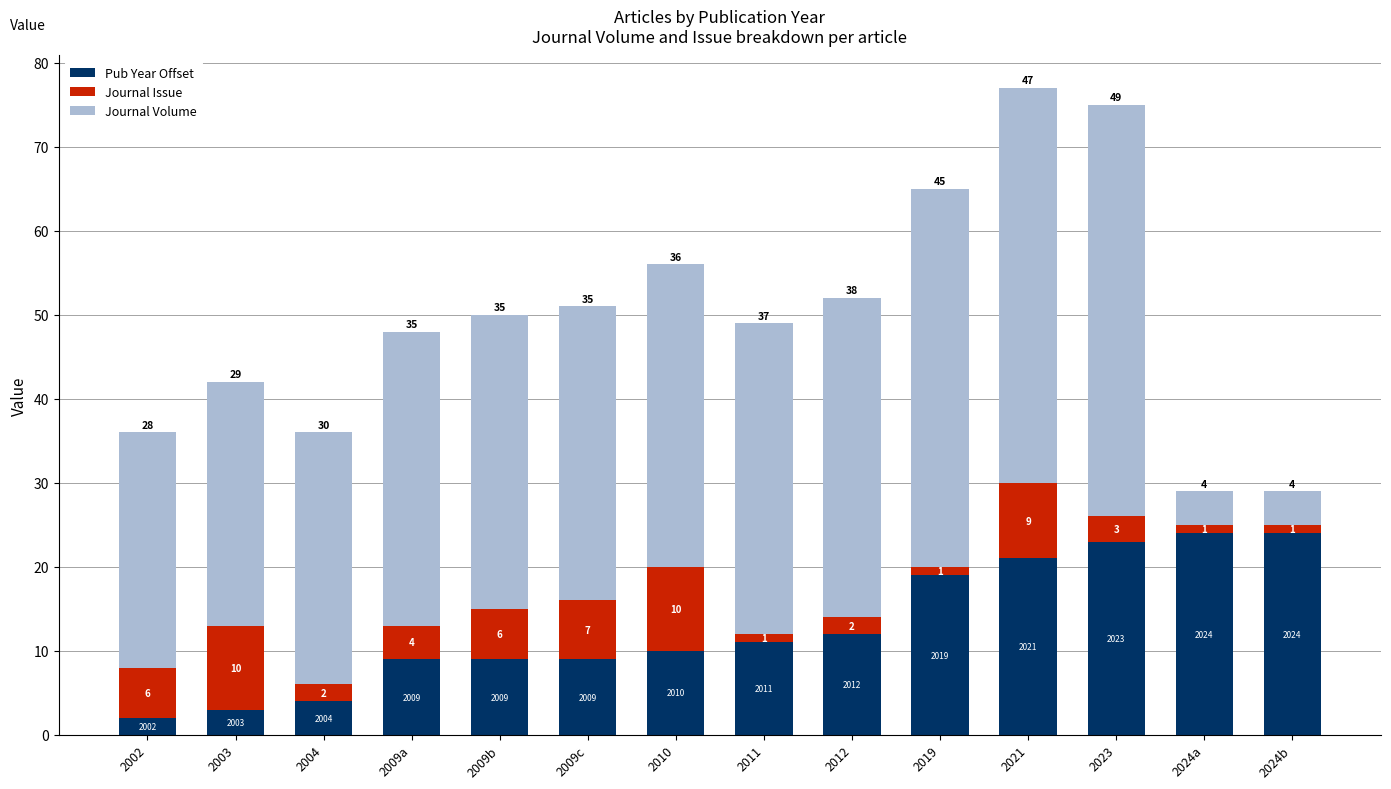

Reading right to left, what are the values for Pub Year Offset?

24	24	23	21	19	12	11	10	9	9	9	4	3	2